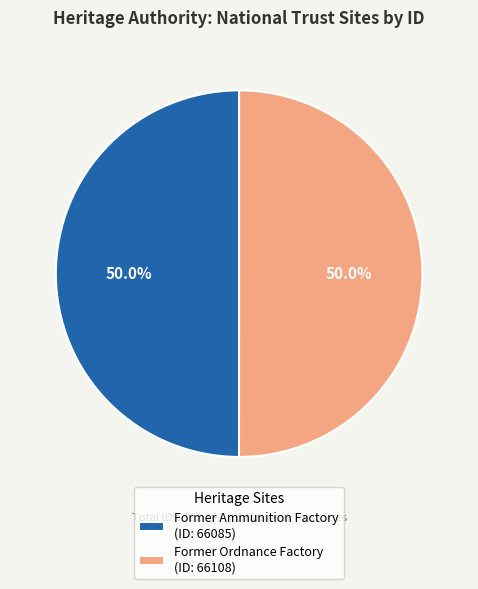

Approximately how many times larger is the value at Former Ammunition Factory (ID: 66085) compared to Former Ordnance Factory (ID: 66108)?

1.0